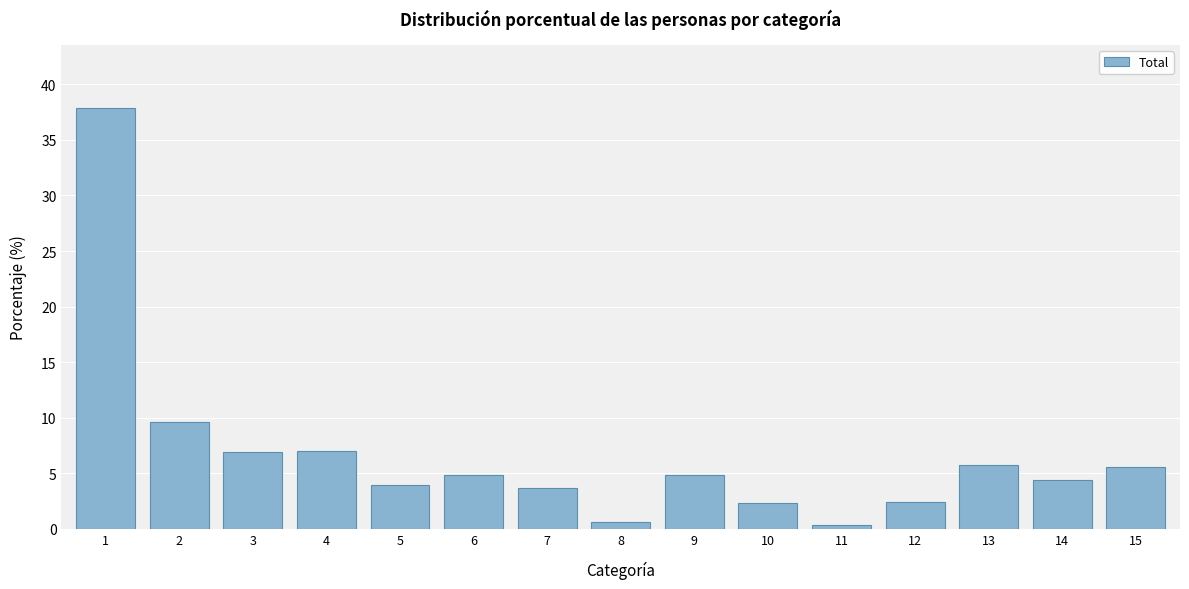

What is the maximum value shown in the chart?

37.9